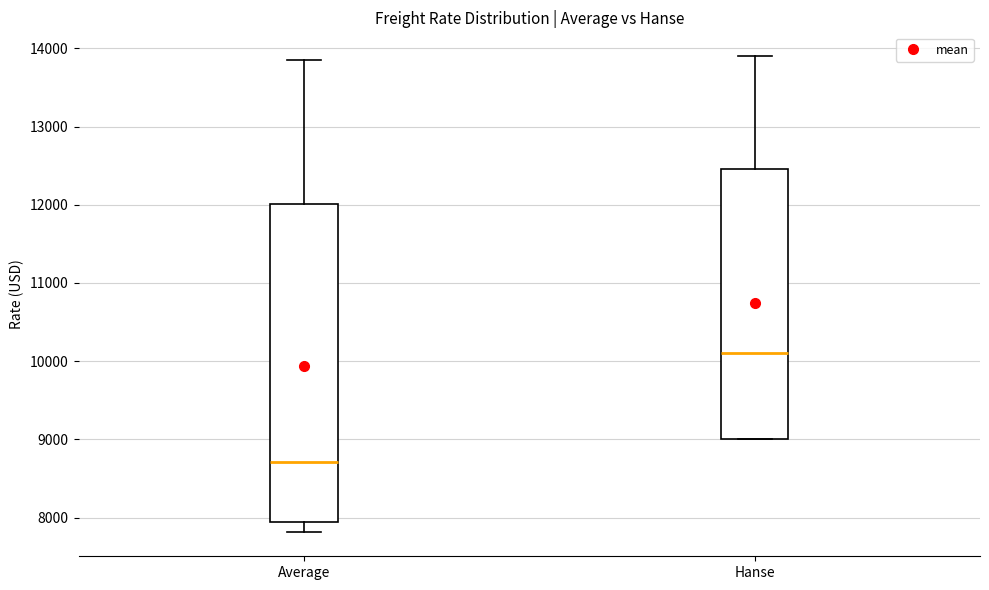

Reading left to right, read every box against the y-axis: the position of its median line, the range the box covers, and the ends of its whiskers. The values are not printed on the chart, so give them approximately, as read against the axis.

Average: median 8700, box 7900 to 12000, whiskers 7800 to 13800
Hanse: median 10100, box 9000 to 12500, whiskers 9000 to 13900